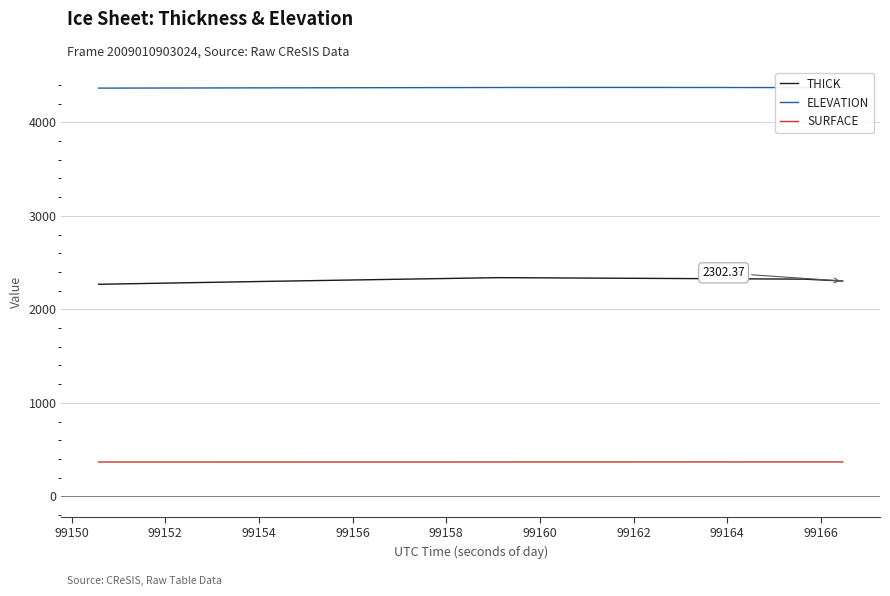

Which series has the largest range (max minus min)?

THICK